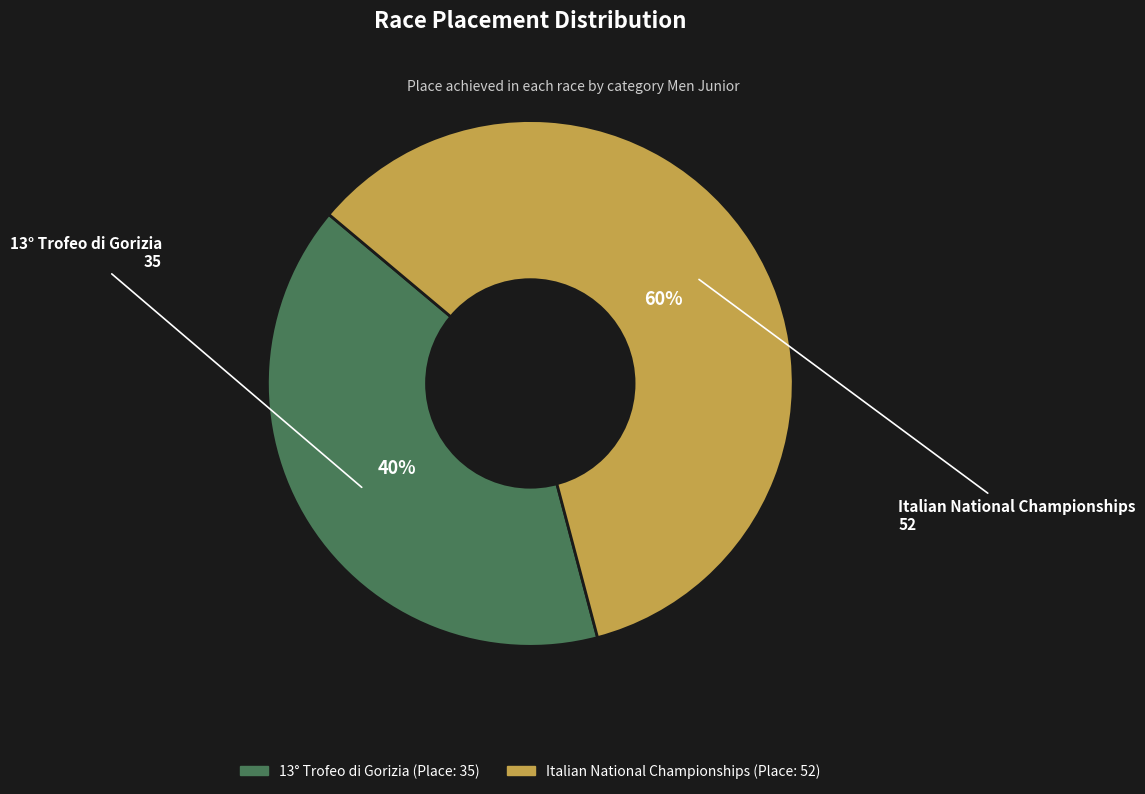

Which slice is the largest?

Italian National Championships